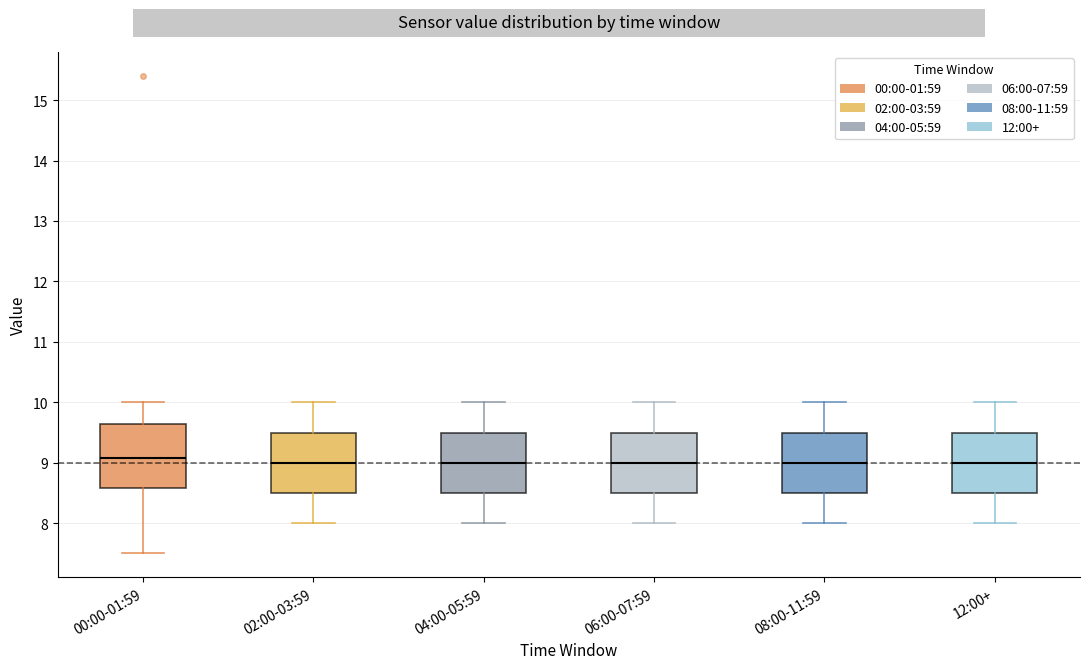

Where is the lower edge of the box for 12:00+ on the y-axis? The values are not printed on the chart, so give them approximately, as read against the axis.

8.5